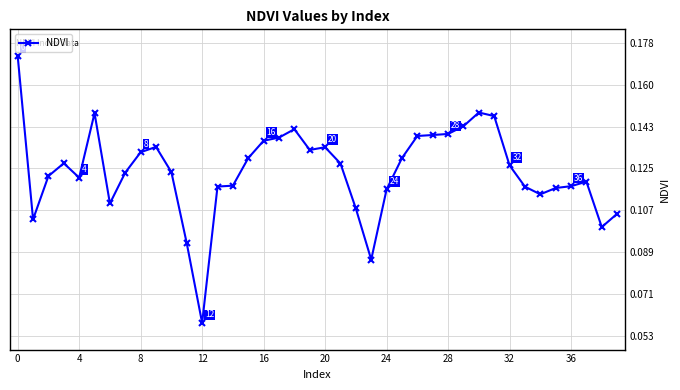

True or false: the data has more than 1 interior local peaks.

True